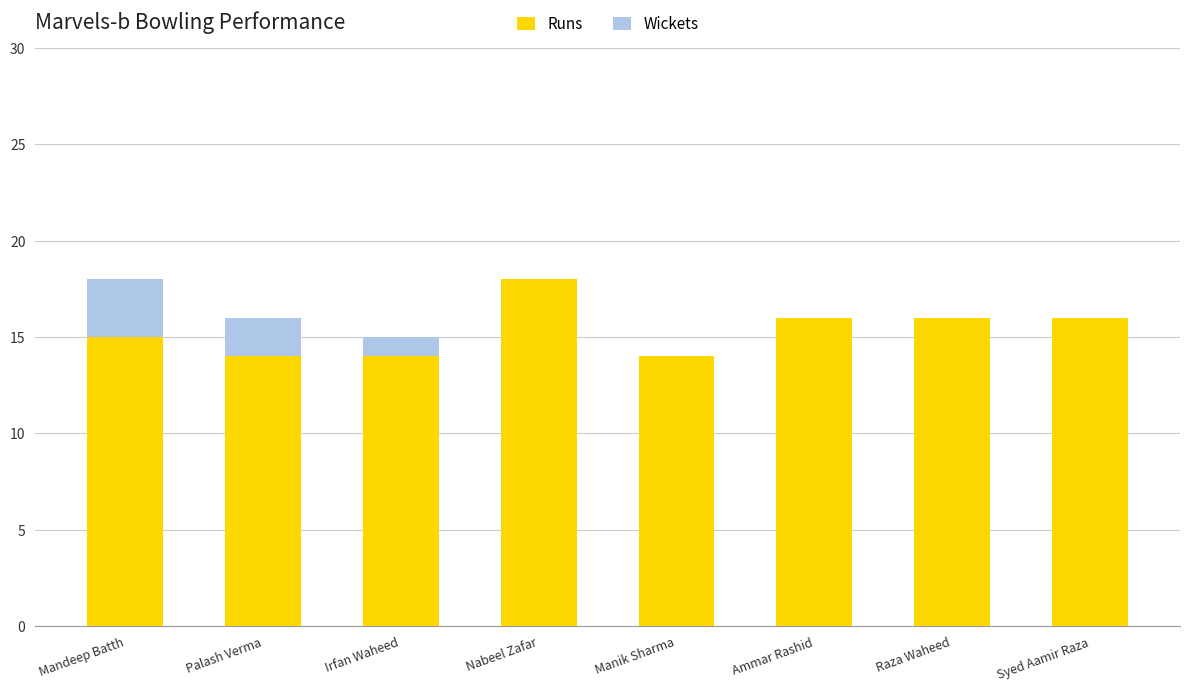

How many series are shown in this chart?

2